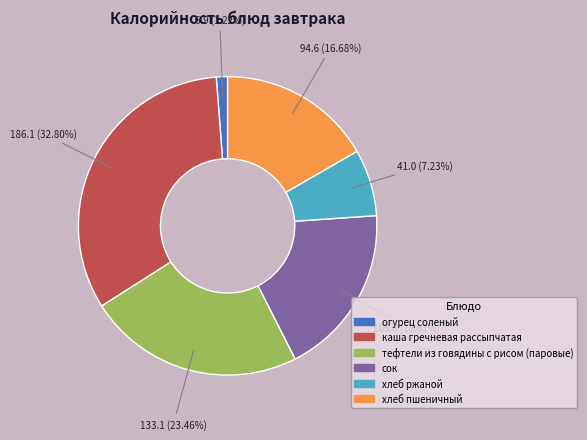

How many segments does this pie chart have?

6